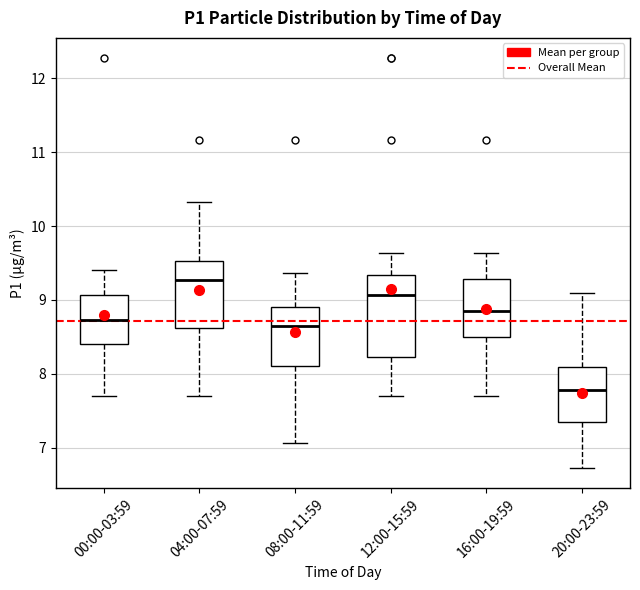

Where does the upper whisker of the box for 20:00-23:59 end on the y-axis? The values are not printed on the chart, so give them approximately, as read against the axis.

9.1